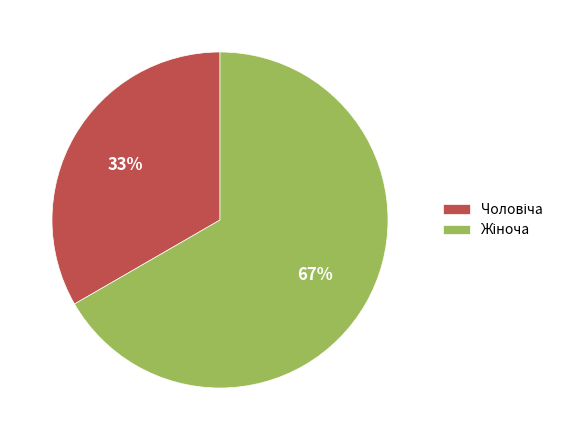

Count the number of slices in the pie.

2